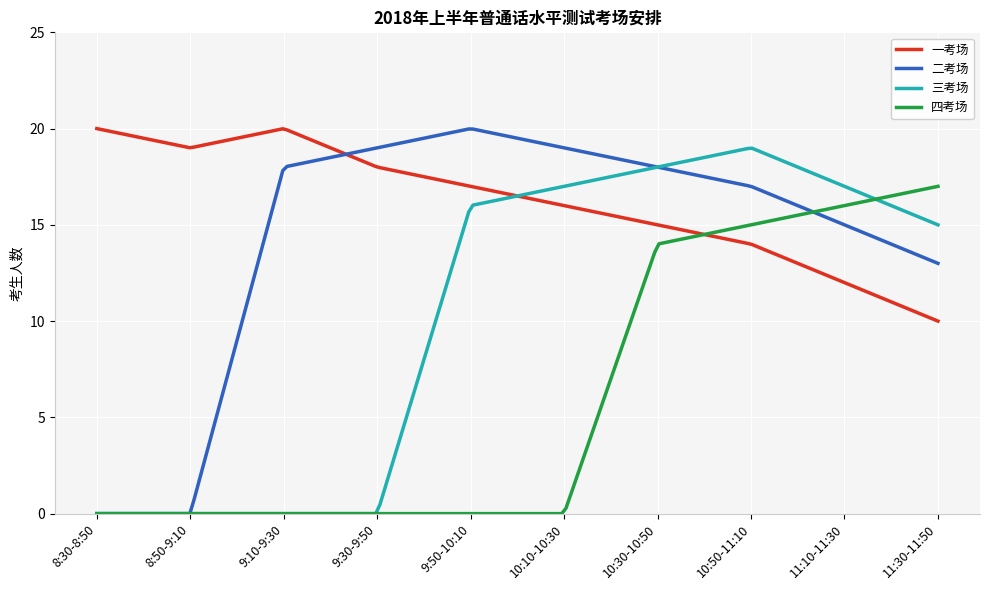

What is the maximum value shown in the chart?

20.0